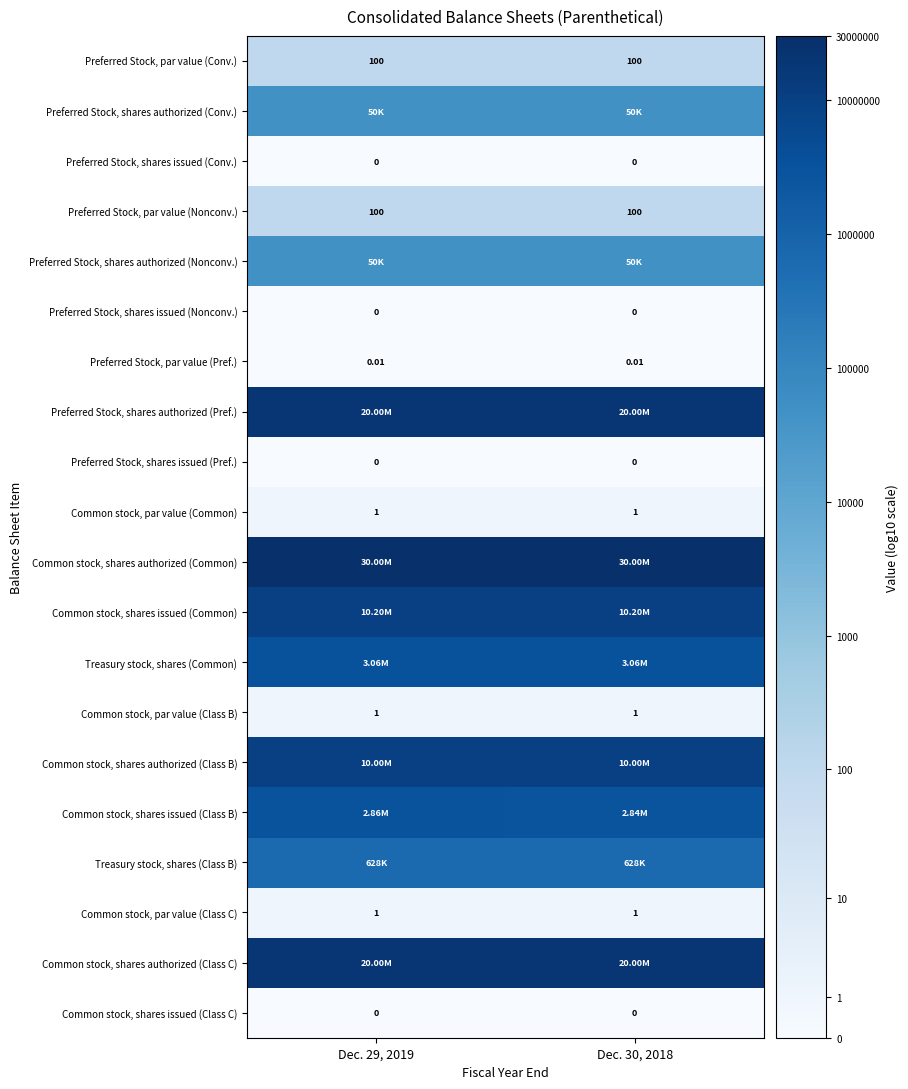

Is the value of Common stock, par value (Class C) at Dec. 29, 2019 greater than the value of Preferred Stock, par value (Nonconv.) at Dec. 30, 2018?

No